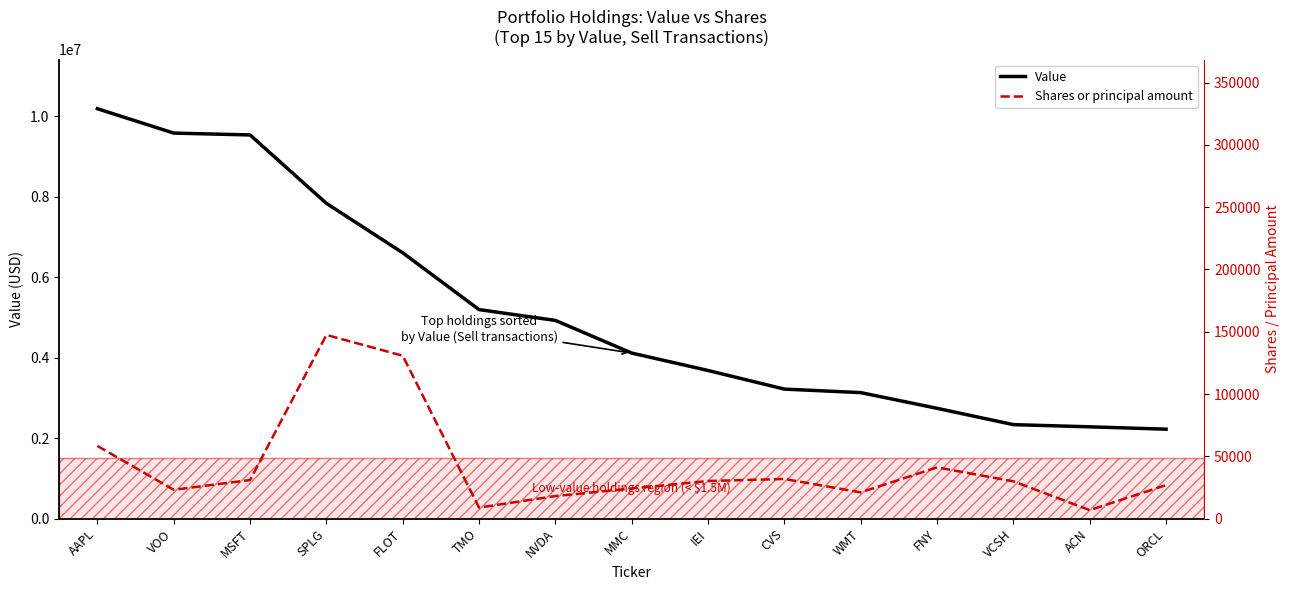

What are all the series names shown in the legend?

Value, Shares or principal amount